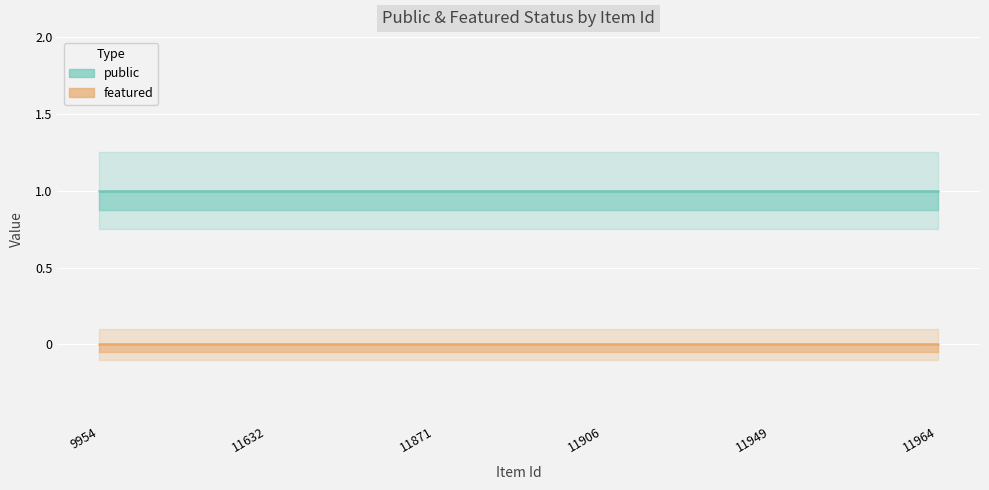

What is the total value across all series at 9954?

1